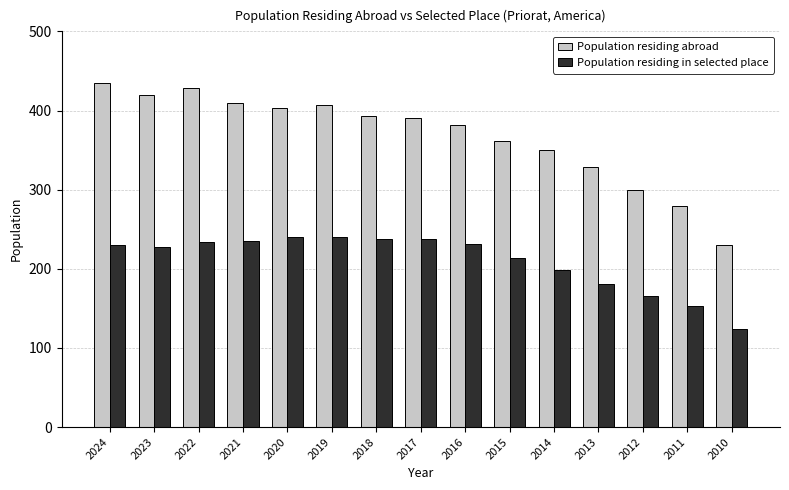

Count the number of data series in this chart.

2